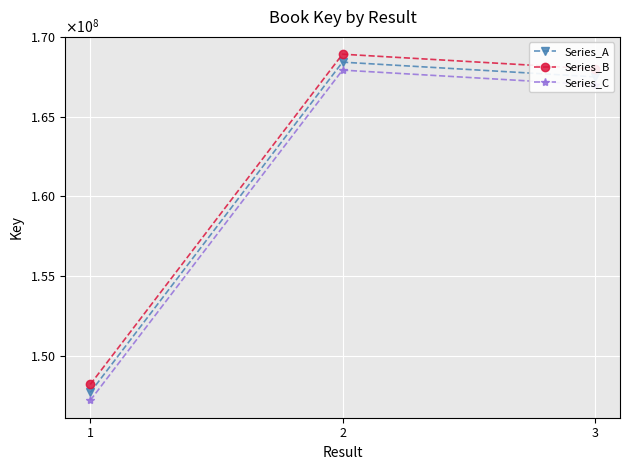

What is the difference between the Series_A values at 3 and 1?

19823506